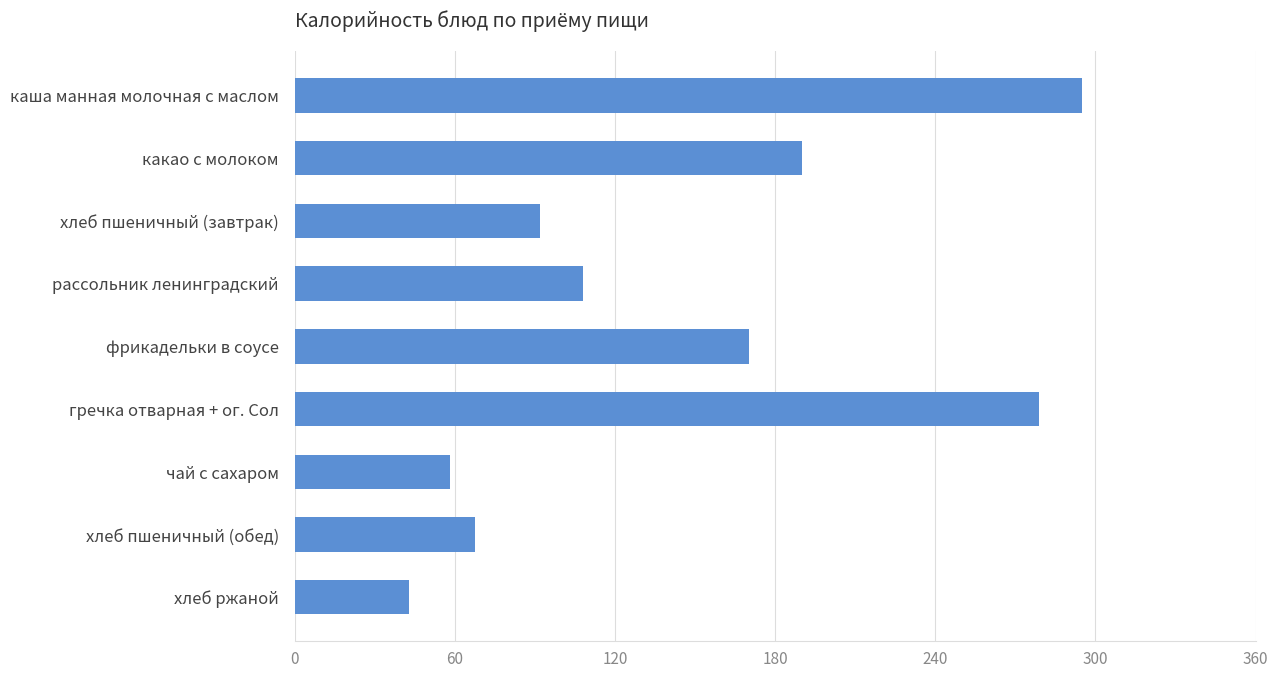

List the labels in order of value, largest first.

каша манная молочная с маслом, гречка отварная + ог. Сол, какао с молоком, фрикадельки в соусе, рассольник ленинградский, хлеб пшеничный (завтрак), хлеб пшеничный (обед), чай с сахаром, хлеб ржаной